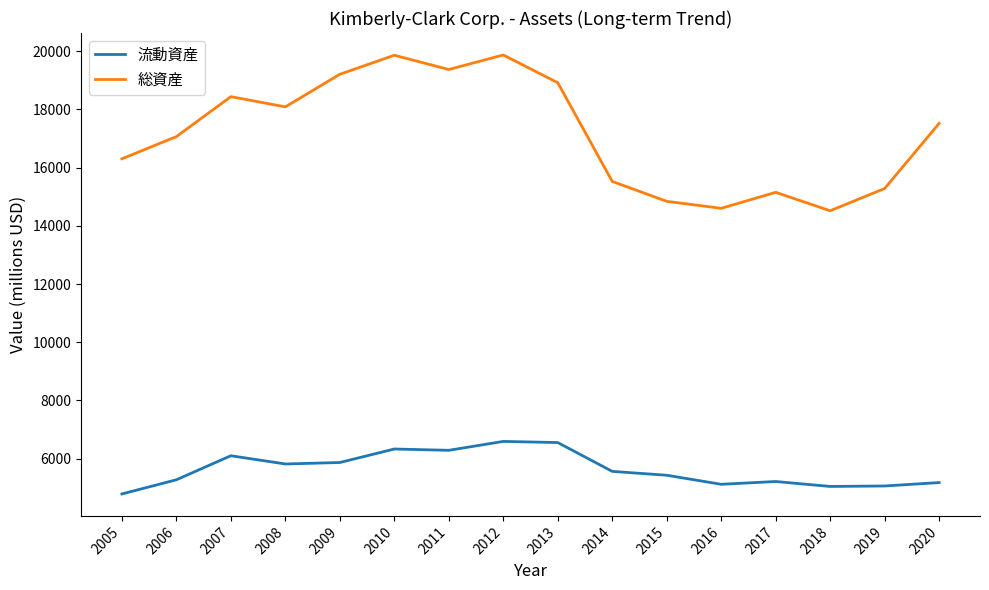

What is the minimum value shown in the chart?

4783